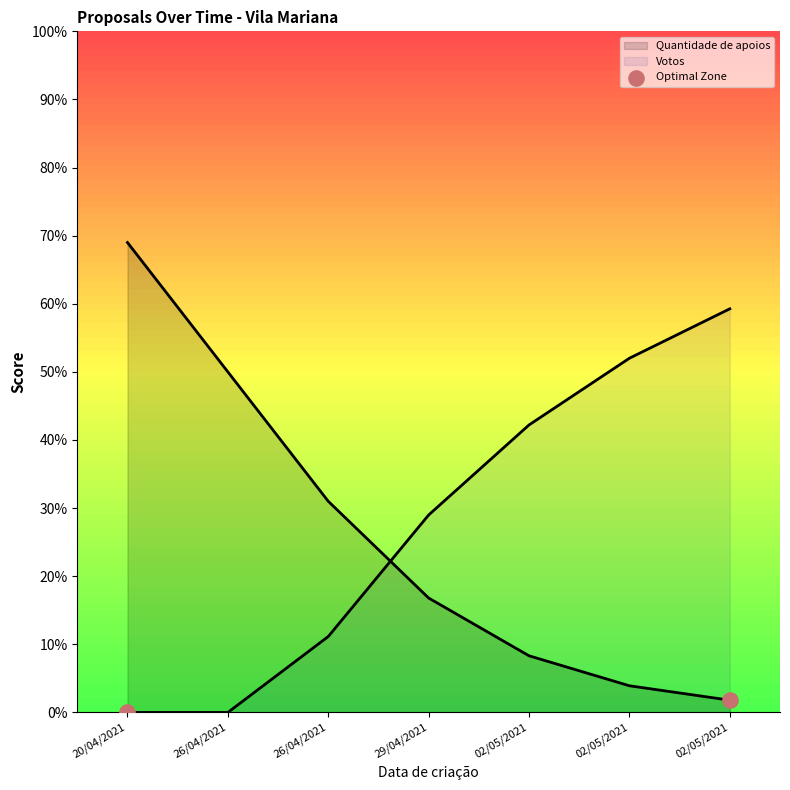

How many lines are shown in the chart?

2